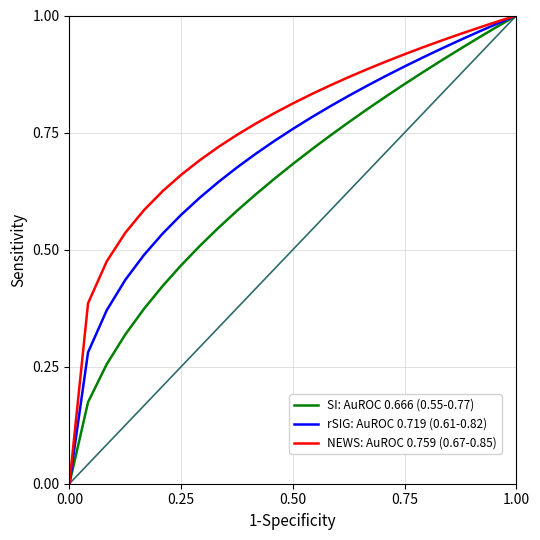

What is the average value of the SI: AuROC 0.666 (0.55-0.77) series?

0.6